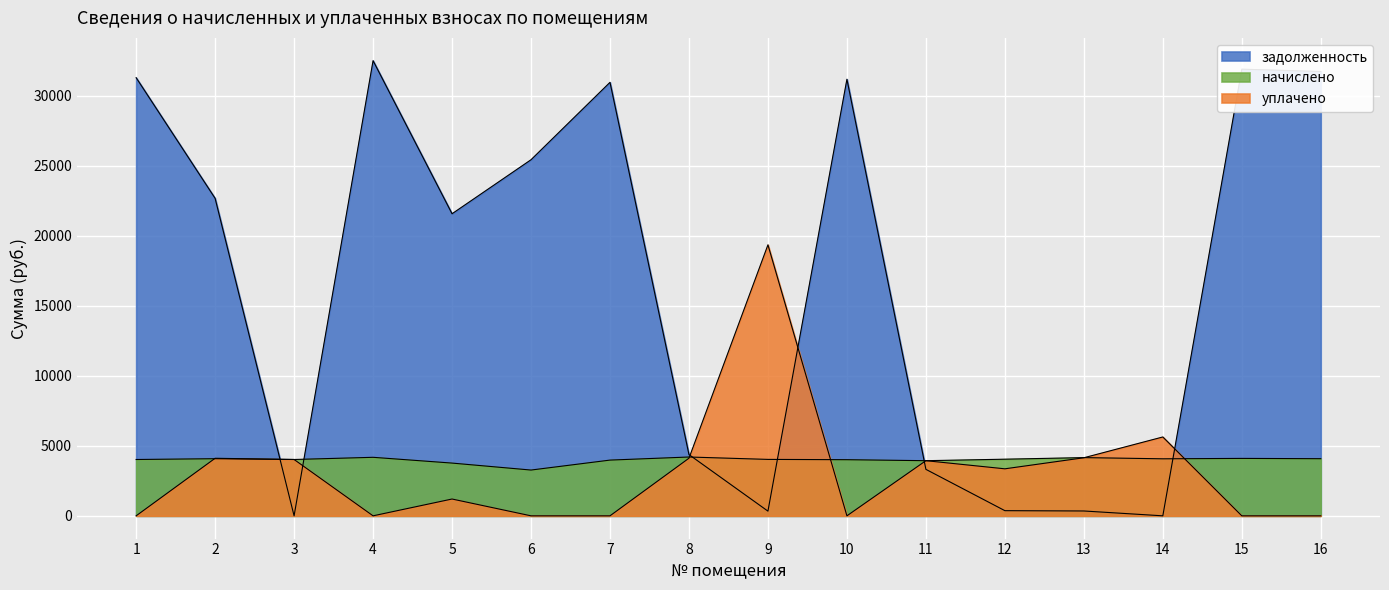

Reading left to right, extract all data points from this chart.

задолженность: 31277.1	22663.0	0.0	32492.8	21563.8	25419.6	30945.6	4371.5	334.8	31166.7	3318.0	368.7	345.5	0.0	31885.1	31719.3
начислено: 4020.8	4077.7	4020.8	4177.2	3765.1	3267.8	3978.2	4198.4	4027.9	4006.7	3935.6	4042.2	4155.8	4070.6	4099.0	4077.7
уплачено: 0.0	4107.6	4022.0	0.0	1200.0	0.0	0.0	4113.1	19345.7	0.0	3935.8	3356.0	4144.9	5629.3	0.0	0.0